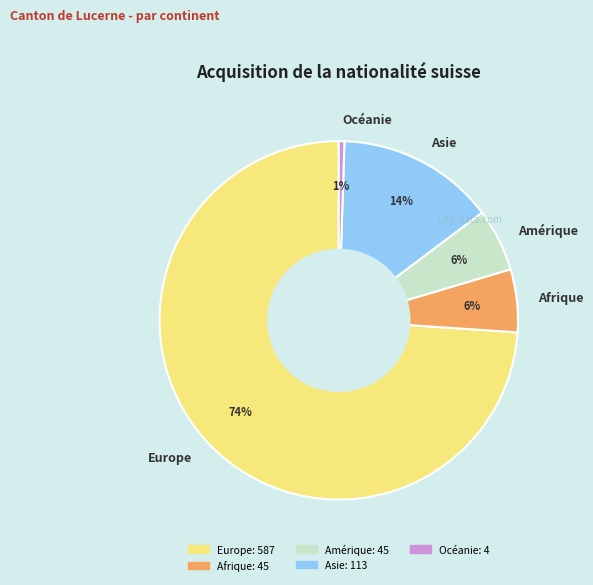

What percentage is the Océanie slice, to the nearest percent?

1%